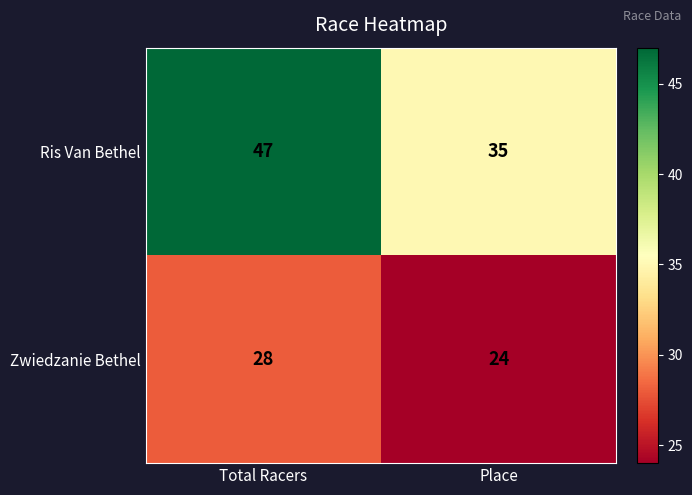

What is the average value of the Zwiedzanie Bethel series?

26